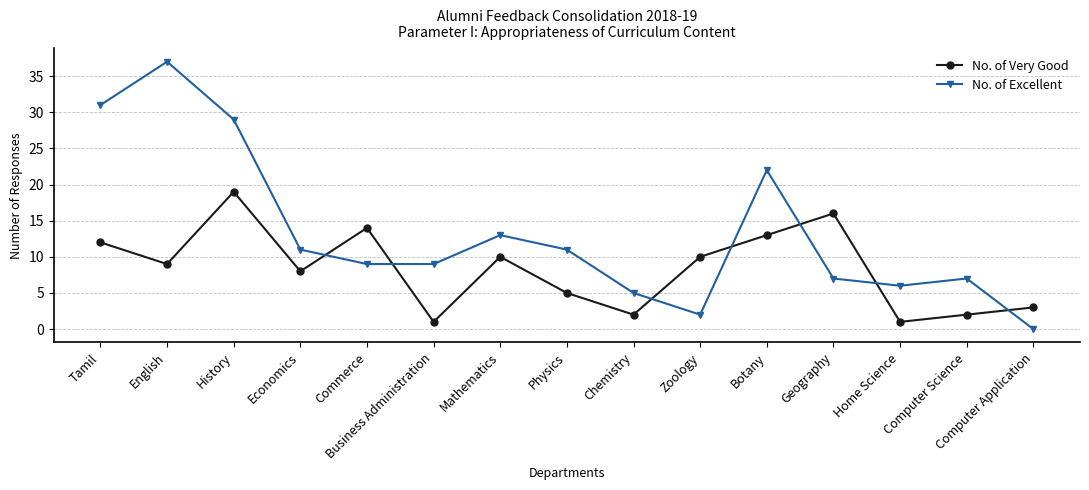

What is the difference between the highest and lowest values at History?

10